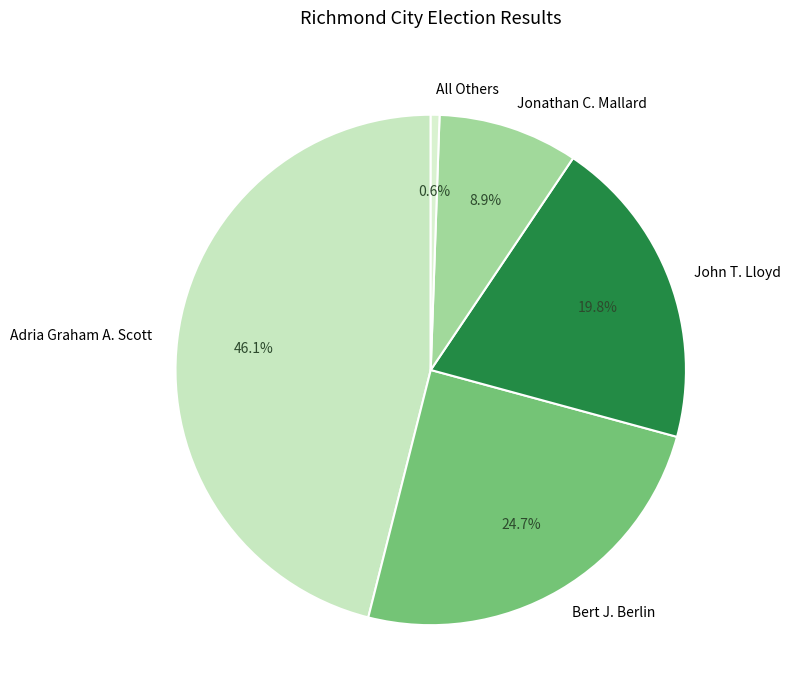

Is there a majority slice in this chart?

No